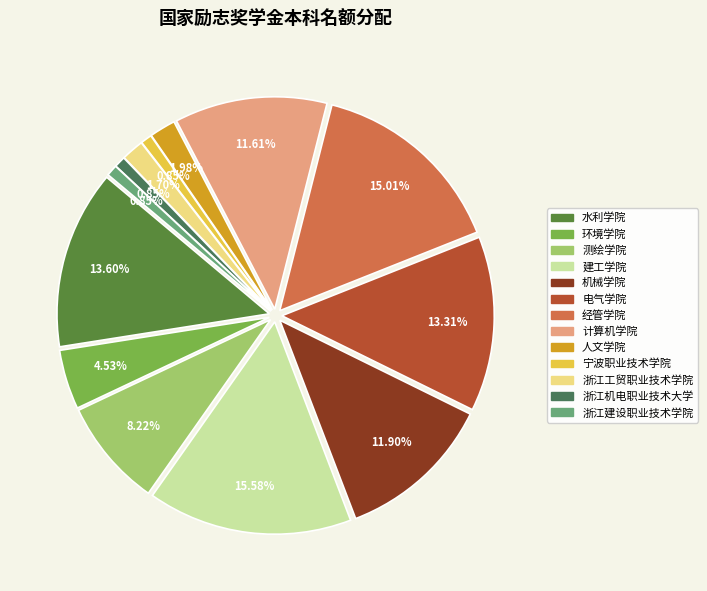

What percentage is the 经管学院 slice, to the nearest percent?

15%